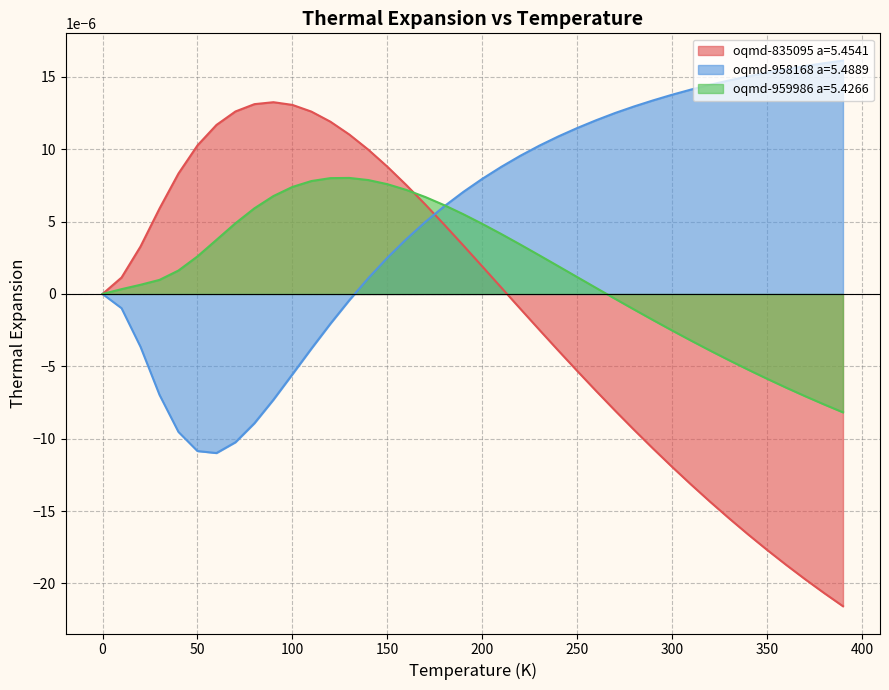

Reading left to right, list all the values displayed in this chart.

oqmd-835095 a=5.4541: 0.0=0.0	10.0=0.0	20.0=0.0	30.0=0.0	40.0=0.0	50.0=0.0	60.0=0.0	70.0=0.0	80.0=0.0	90.0=0.0	100.0=0.0	110.0=0.0	120.0=0.0	130.0=0.0	140.0=0.0	150.0=0.0	160.0=0.0	170.0=0.0	180.0=0.0	190.0=0.0	200.0=0.0	210.0=0.0	220.0=-0.0	230.0=-0.0	240.0=-0.0	250.0=-0.0	260.0=-0.0	270.0=-0.0	280.0=-0.0	290.0=-0.0	300.0=-0.0	310.0=-0.0	320.0=-0.0	330.0=-0.0	340.0=-0.0	350.0=-0.0	360.0=-0.0	370.0=-0.0	380.0=-0.0	390.0=-0.0
oqmd-958168 a=5.4889: 0.0=0.0	10.0=-0.0	20.0=-0.0	30.0=-0.0	40.0=-0.0	50.0=-0.0	60.0=-0.0	70.0=-0.0	80.0=-0.0	90.0=-0.0	100.0=-0.0	110.0=-0.0	120.0=-0.0	130.0=-0.0	140.0=0.0	150.0=0.0	160.0=0.0	170.0=0.0	180.0=0.0	190.0=0.0	200.0=0.0	210.0=0.0	220.0=0.0	230.0=0.0	240.0=0.0	250.0=0.0	260.0=0.0	270.0=0.0	280.0=0.0	290.0=0.0	300.0=0.0	310.0=0.0	320.0=0.0	330.0=0.0	340.0=0.0	350.0=0.0	360.0=0.0	370.0=0.0	380.0=0.0	390.0=0.0
oqmd-959986 a=5.4266: 0.0=0.0	10.0=0.0	20.0=0.0	30.0=0.0	40.0=0.0	50.0=0.0	60.0=0.0	70.0=0.0	80.0=0.0	90.0=0.0	100.0=0.0	110.0=0.0	120.0=0.0	130.0=0.0	140.0=0.0	150.0=0.0	160.0=0.0	170.0=0.0	180.0=0.0	190.0=0.0	200.0=0.0	210.0=0.0	220.0=0.0	230.0=0.0	240.0=0.0	250.0=0.0	260.0=0.0	270.0=-0.0	280.0=-0.0	290.0=-0.0	300.0=-0.0	310.0=-0.0	320.0=-0.0	330.0=-0.0	340.0=-0.0	350.0=-0.0	360.0=-0.0	370.0=-0.0	380.0=-0.0	390.0=-0.0